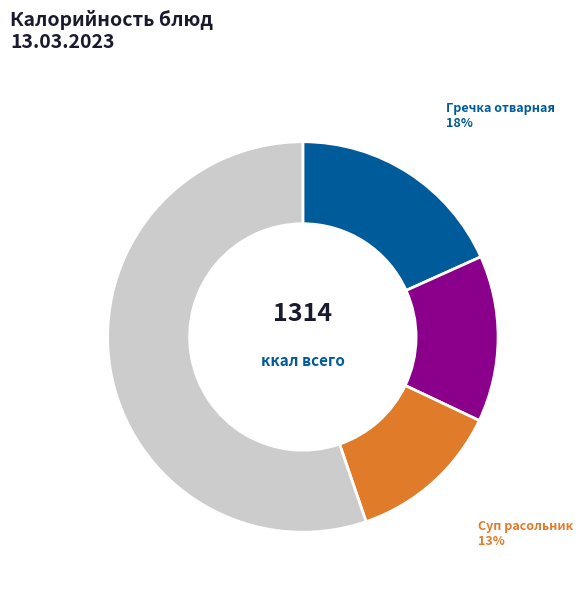

Is the sum of Гуляш м/свинины and Суп расольник greater than half?

No